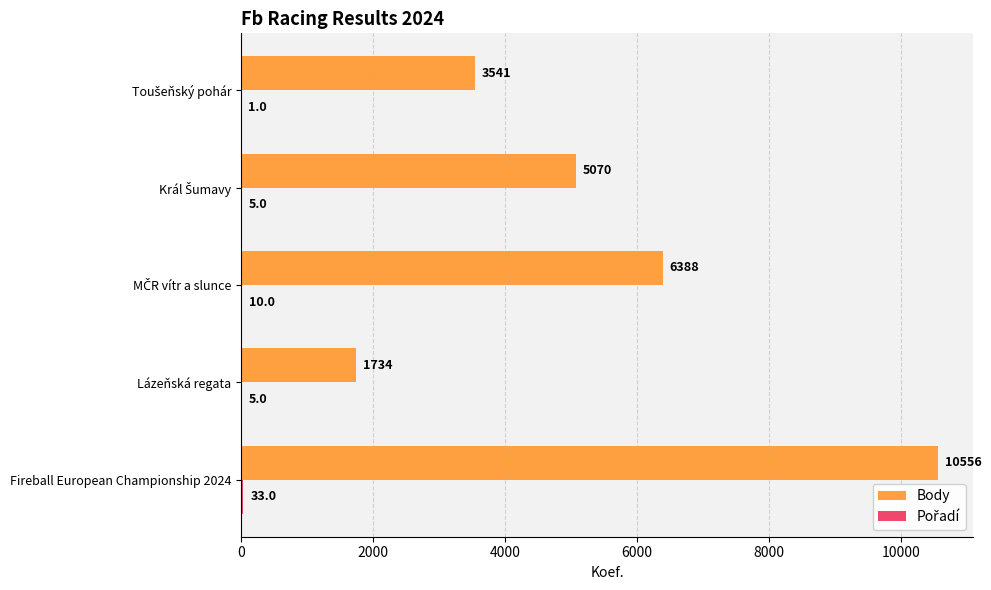

Which series has the largest total across all categories?

Body